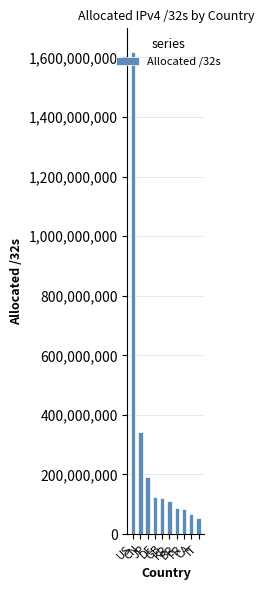

What is the value of the 5th bar from the left?

120700040